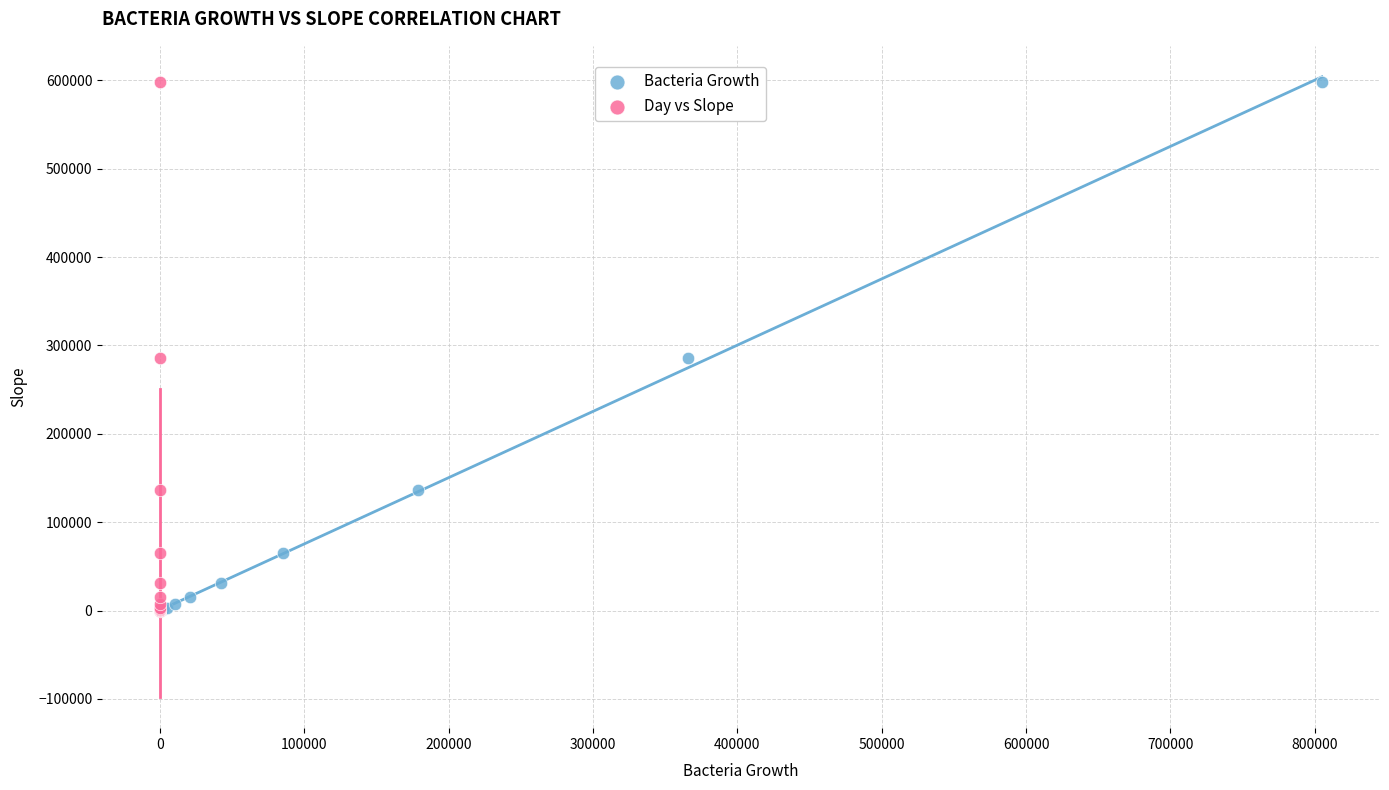

What are all the series names shown in the legend?

Bacteria Growth, Day vs Slope